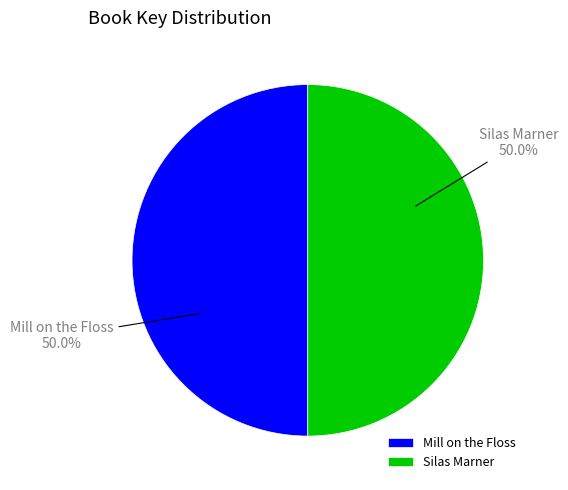

Combined, what portion of the pie is Mill on the Floss and Silas Marner?

100.0%